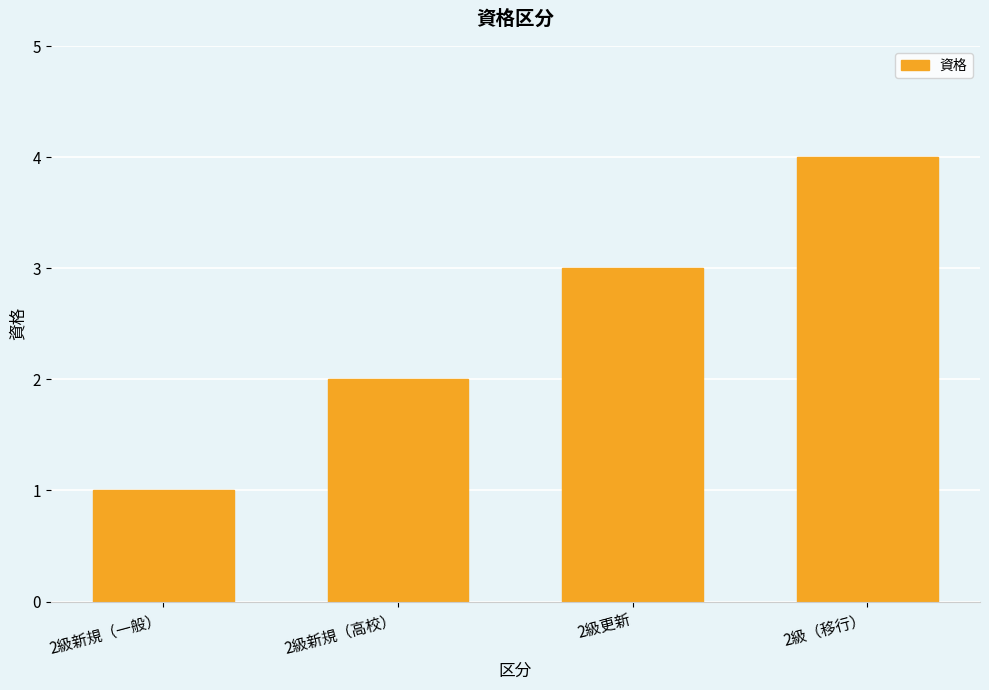

List the labels in order of value, smallest first.

2級新規（一般）, 2級新規（高校）, 2級更新, 2級（移行）